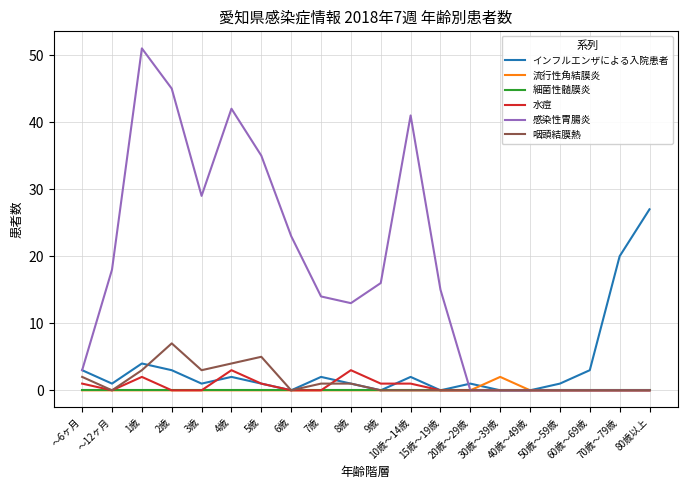

What is the sum of all 咽頭結膜熱 values?

26